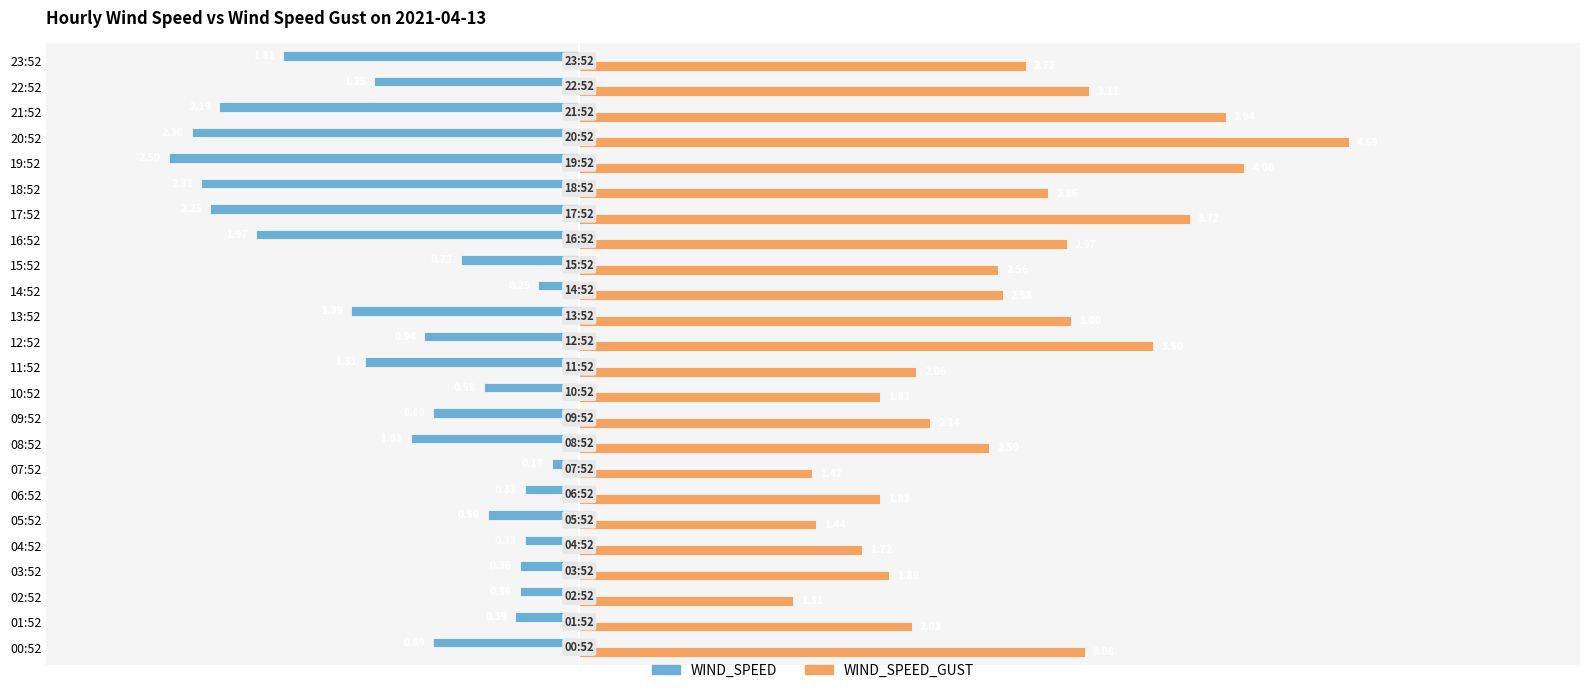

What is the sum of the WIND_SPEED_GUST values at 19:52 and 15:52?

6.6